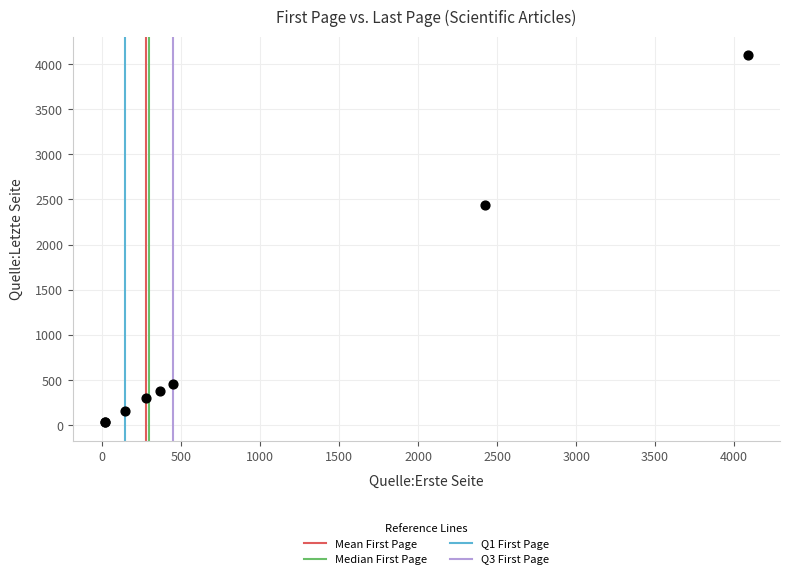

What Y value in the scatter plot is closest to 2066?

2442